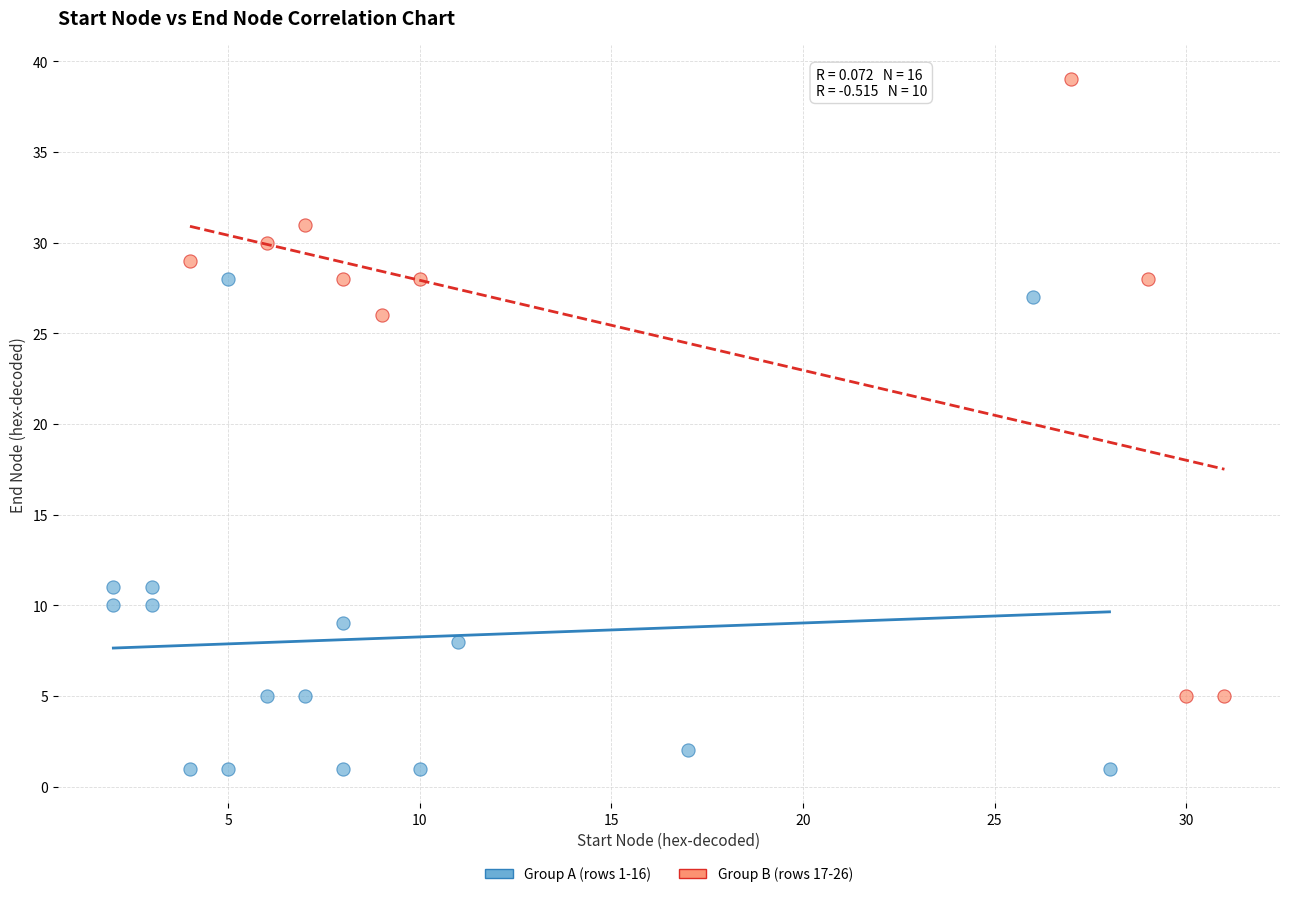

Which series has the largest Y range (max minus min)?

Group B (rows 17-26)